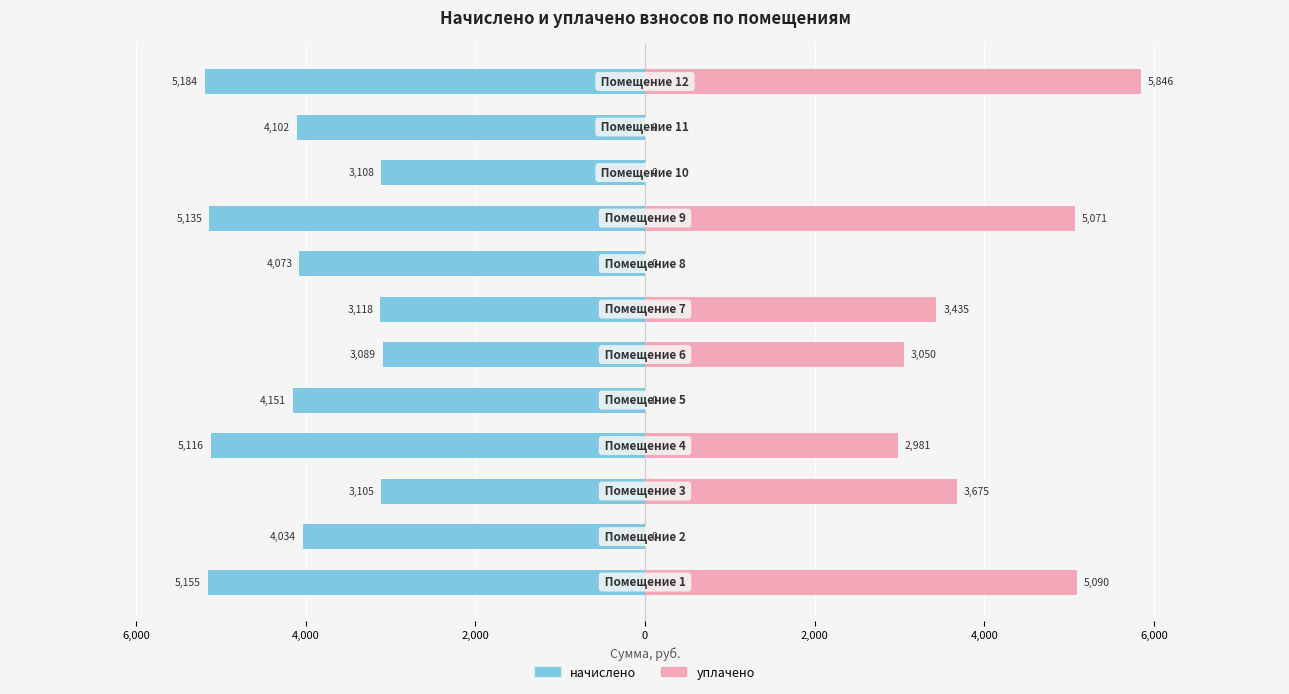

How many data points in уплачено are above 3050?

6